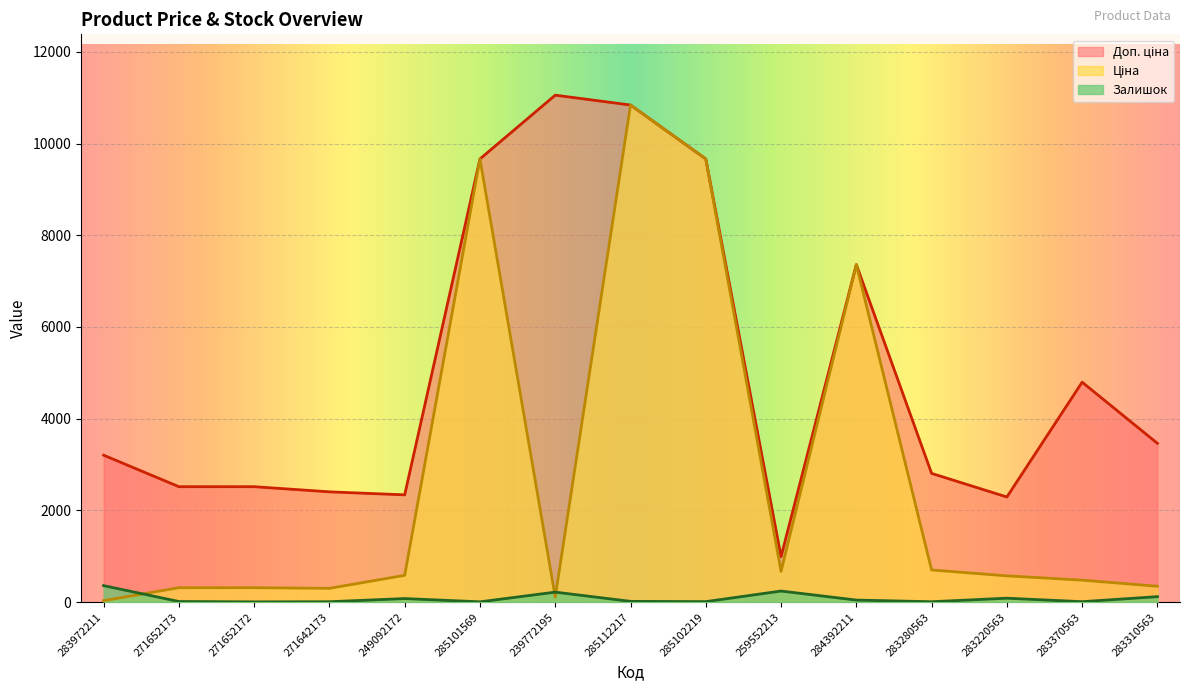

At which label is Залишок closest to 183?

239772195